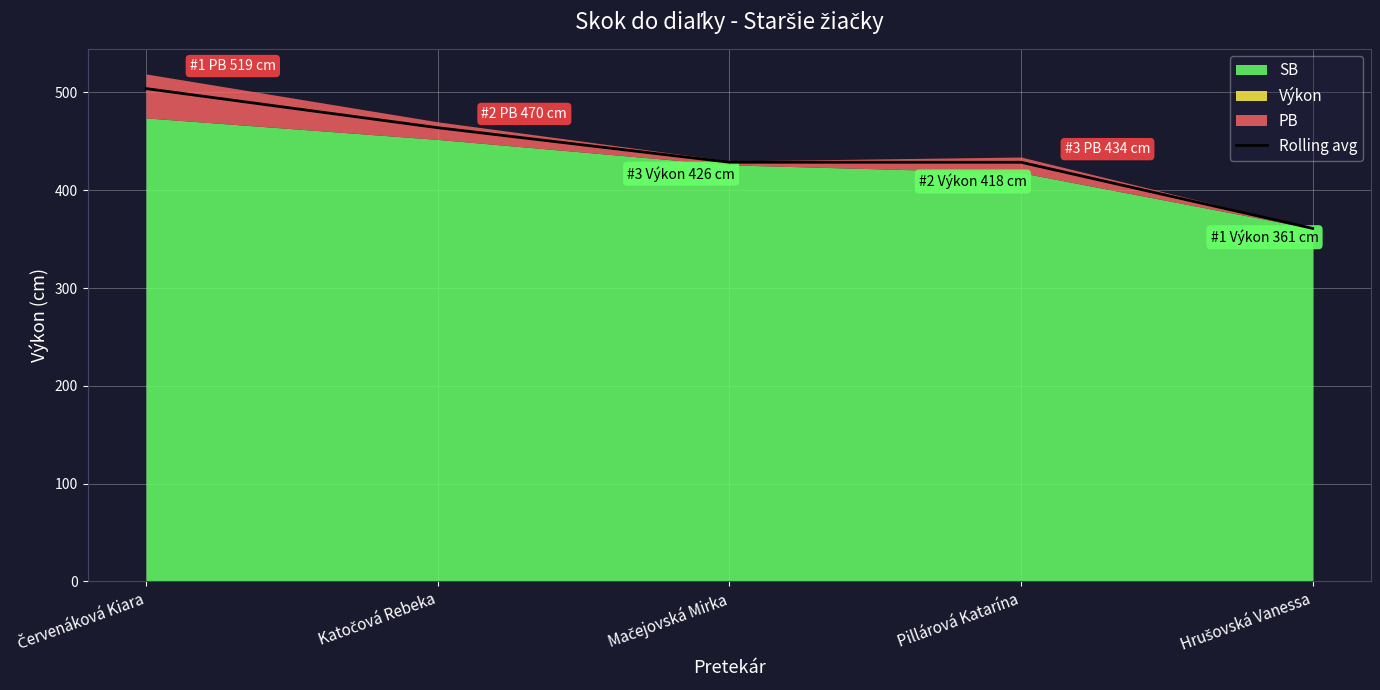

How many values exceed 428?

4